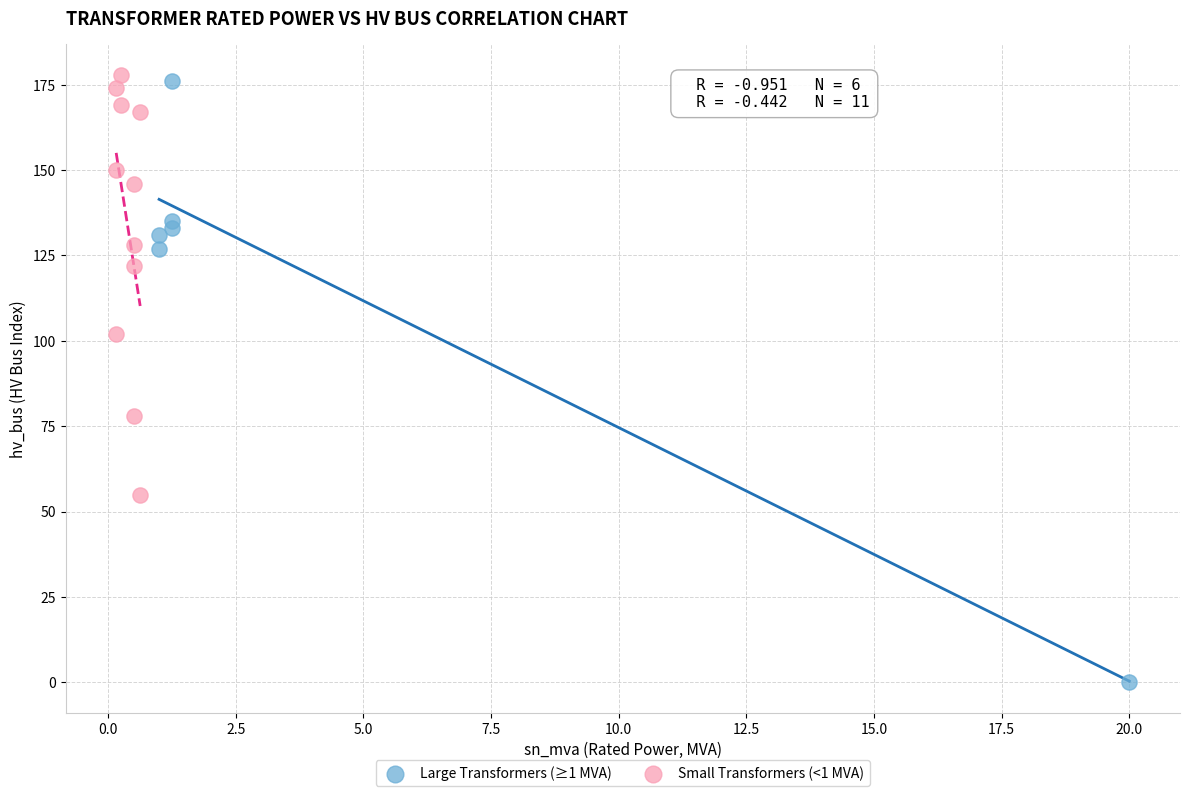

Which series contains the lowest Y value?

Large Transformers (≥1 MVA)